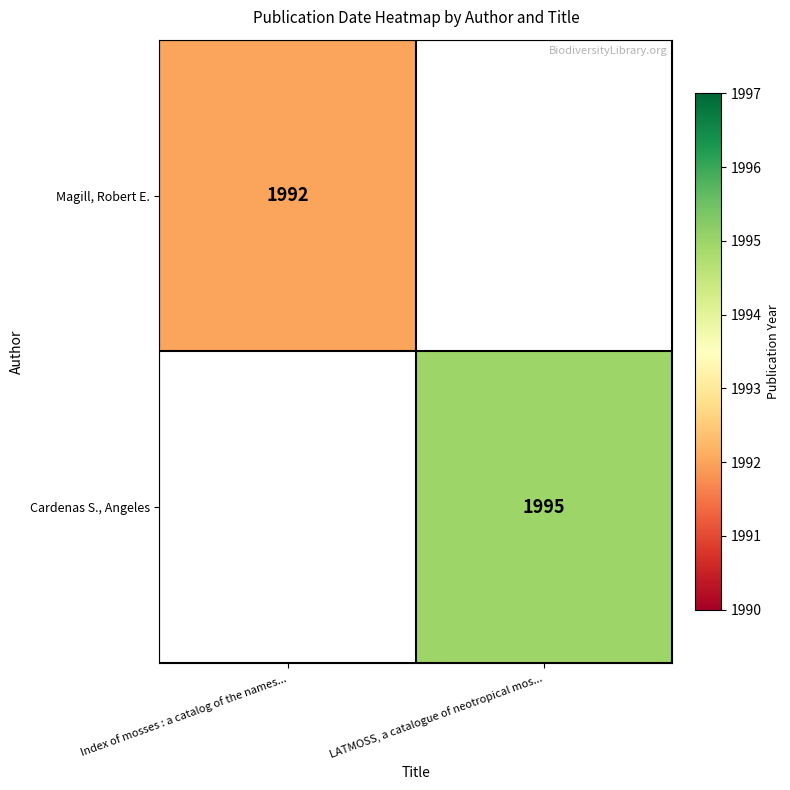

Count the number of categories in the chart.

2